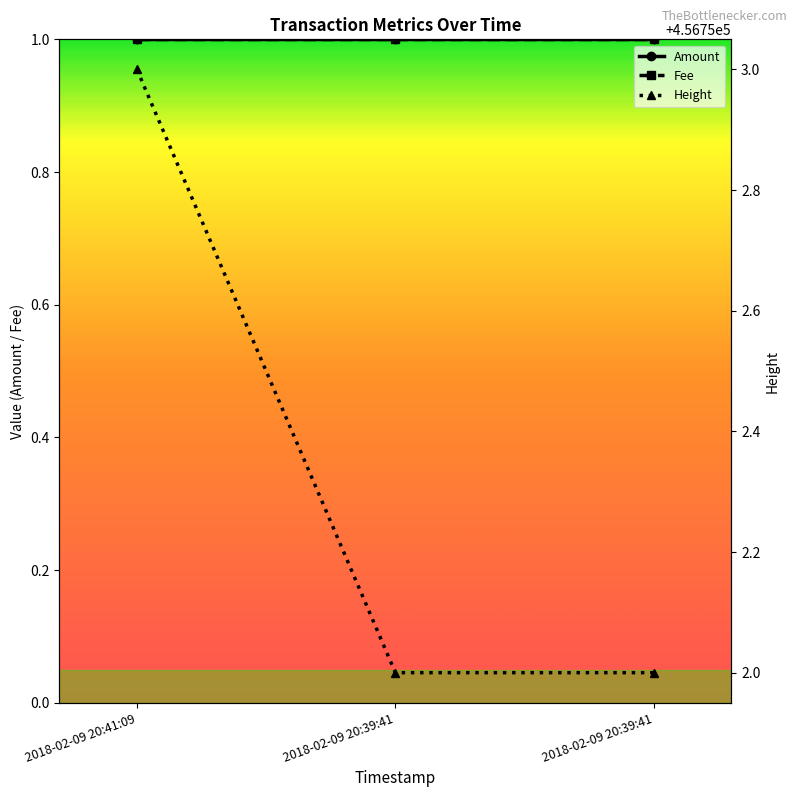

What is the average value of the Height series?

456752